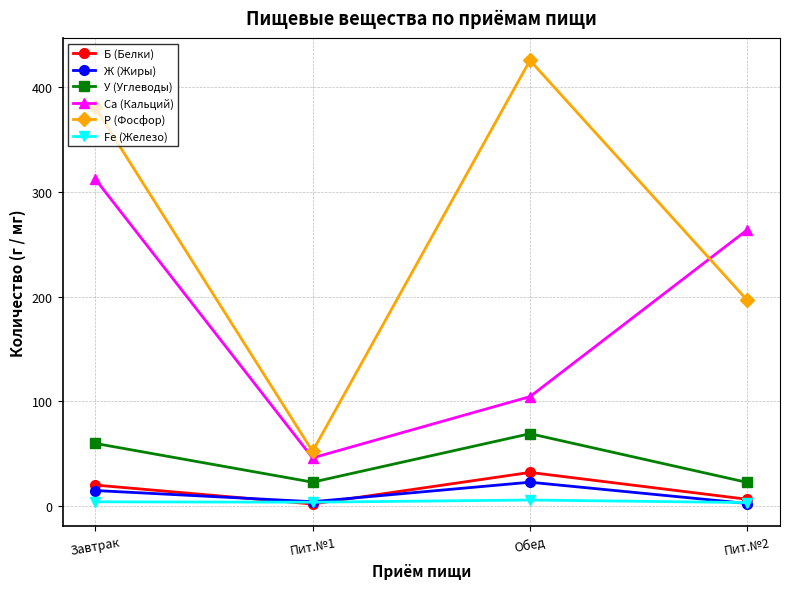

The value of Ca (Кальций) at Пит.№1 is 74.2. True or false?

False